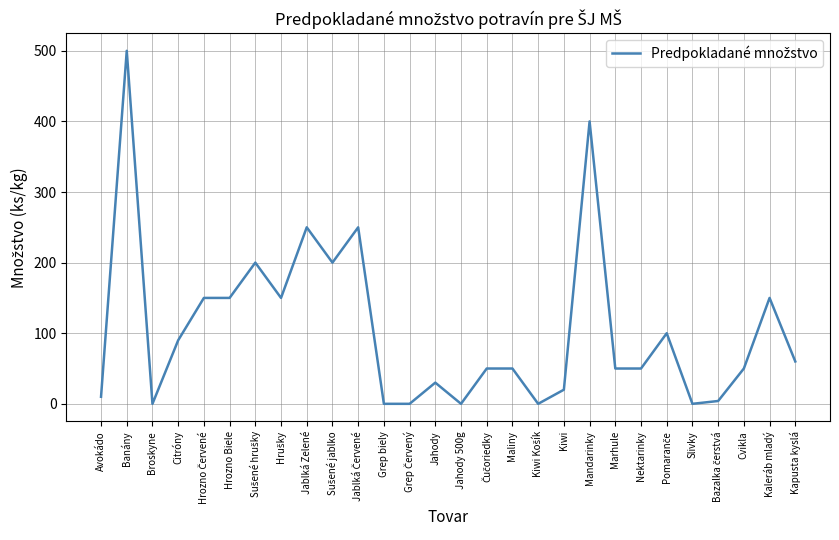

Reading right to left, transcribe all the data shown in this chart.

60	150	50	4	0	100	50	50	400	20	0	50	50	0	30	0	0	250	200	250	150	200	150	150	90	0	500	10